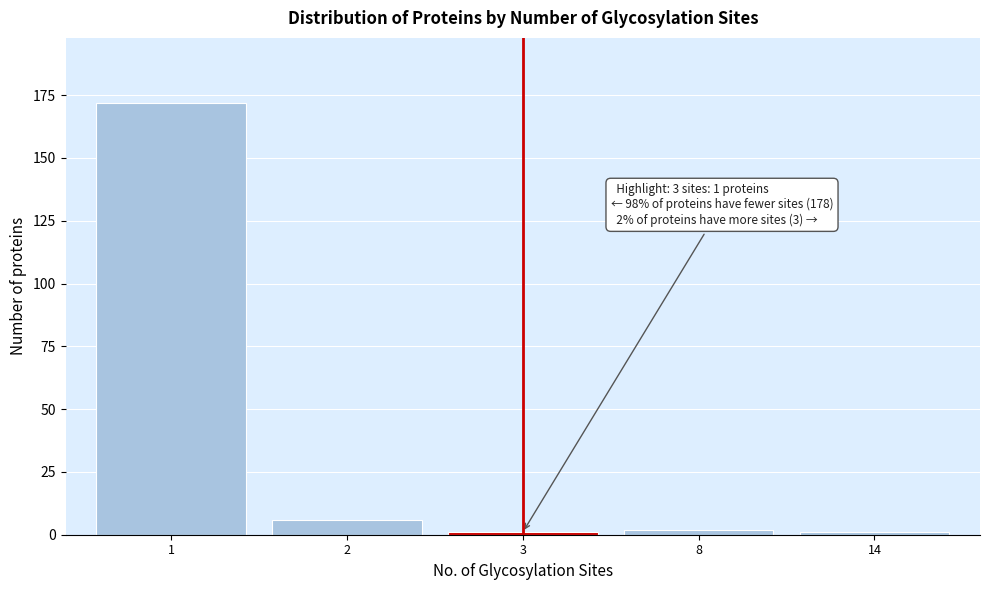

Reading left to right, extract all data points from this chart.

1=172	2=6	3=1	8=2	14=1